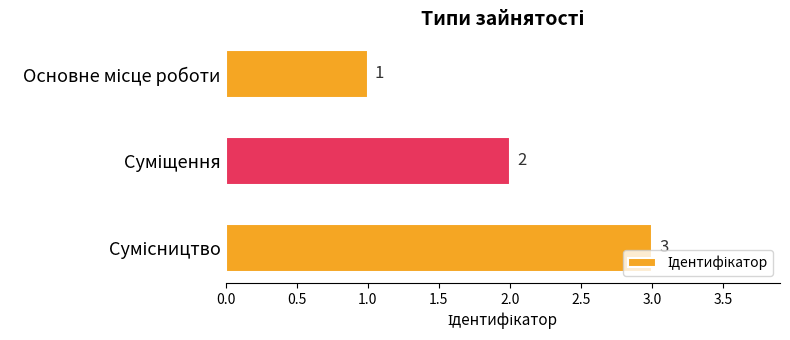

What is the value of the 3rd bar from the top?

3